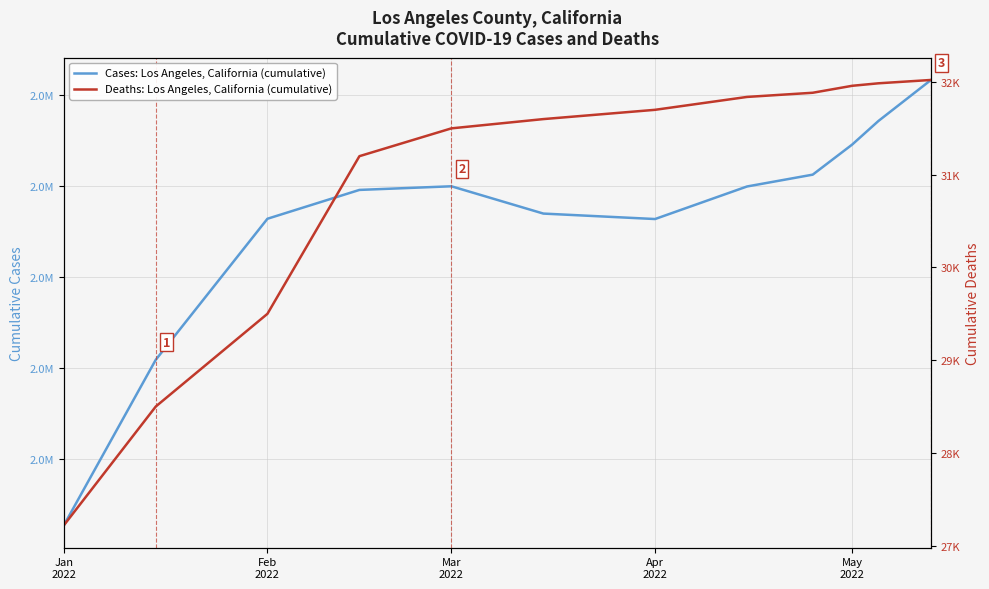

At Apr
2022, list the series in order from smallest to largest.

Deaths: Los Angeles, California (cumulative), Cases: Los Angeles, California (cumulative)